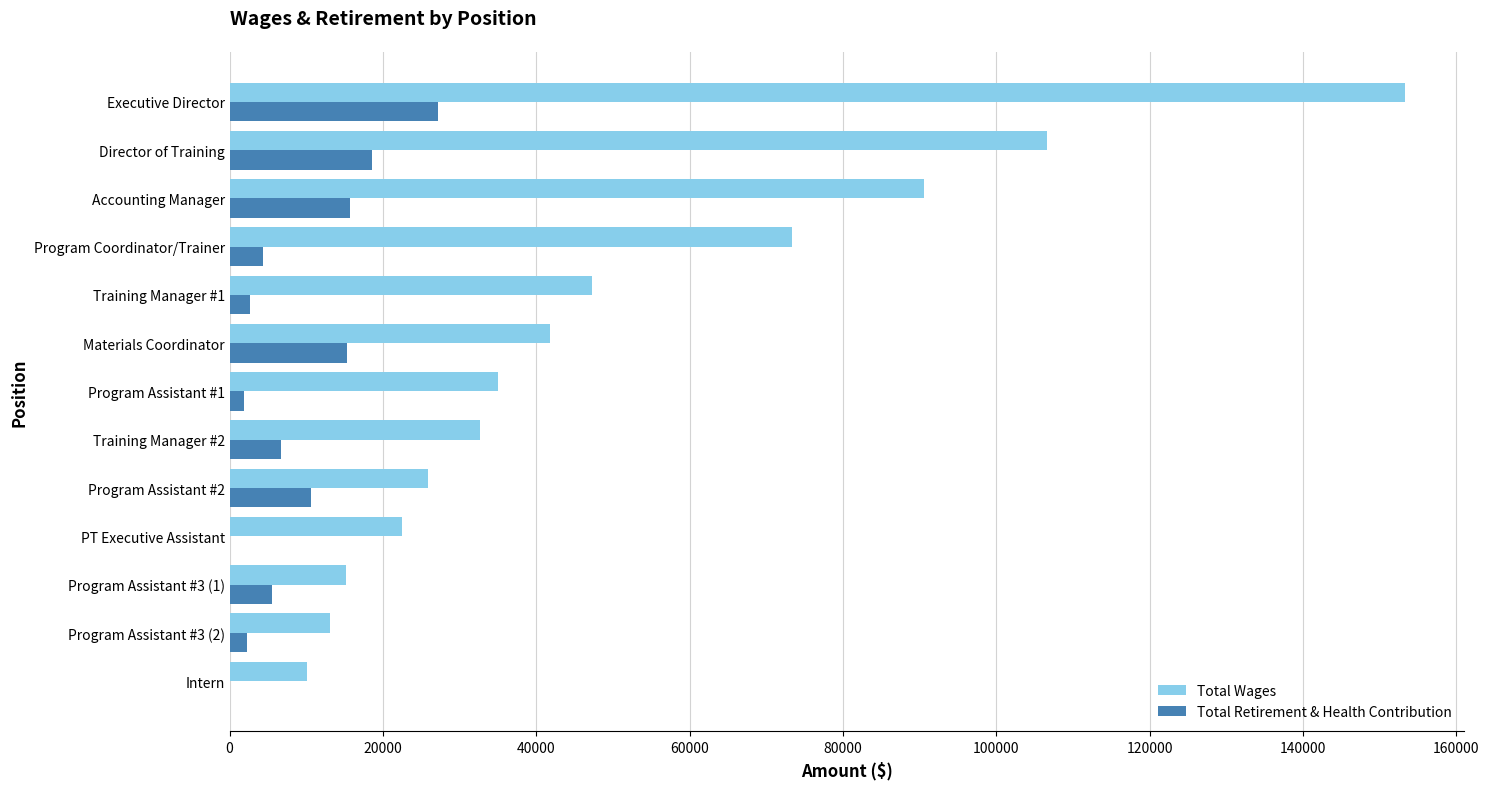

What is the sum of all Total Retirement & Health Contribution values?

111093